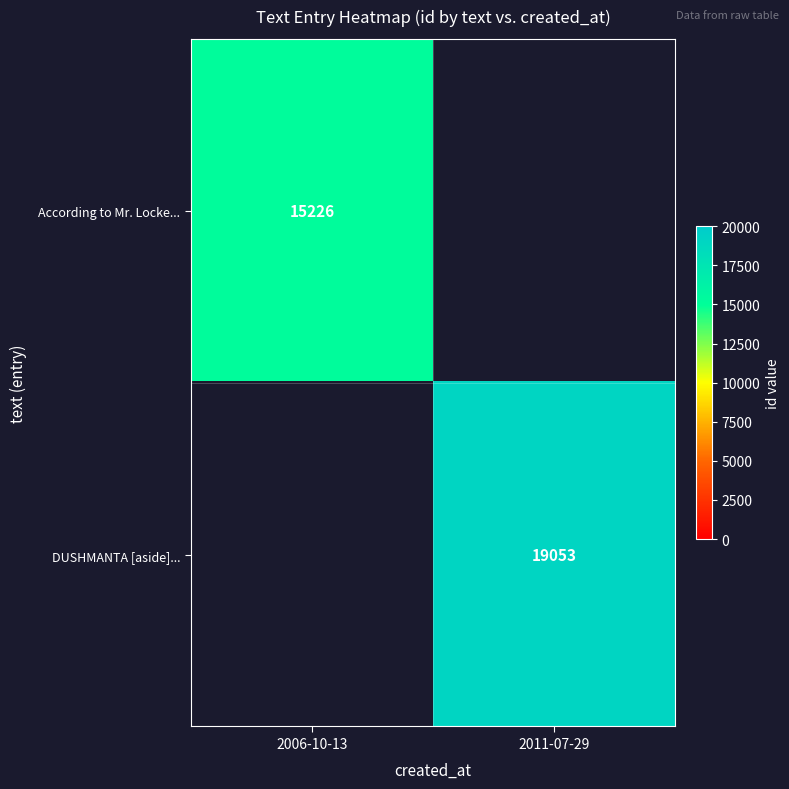

Is the value of According to Mr. Locke... at 2006-10-13 greater than the value of DUSHMANTA [aside]... at 2011-07-29?

No